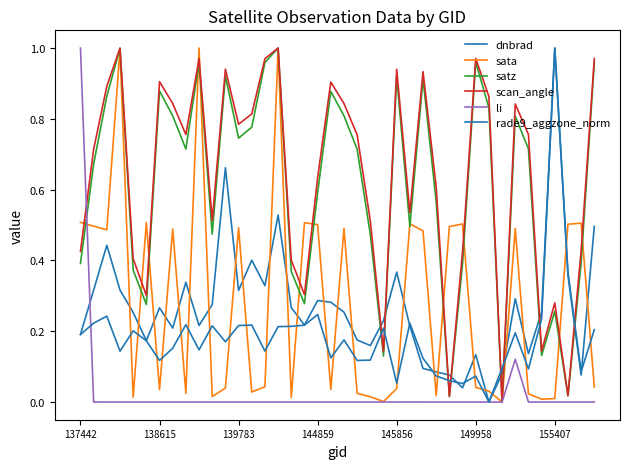

At which category does the chart reach its peak across all series?

155407